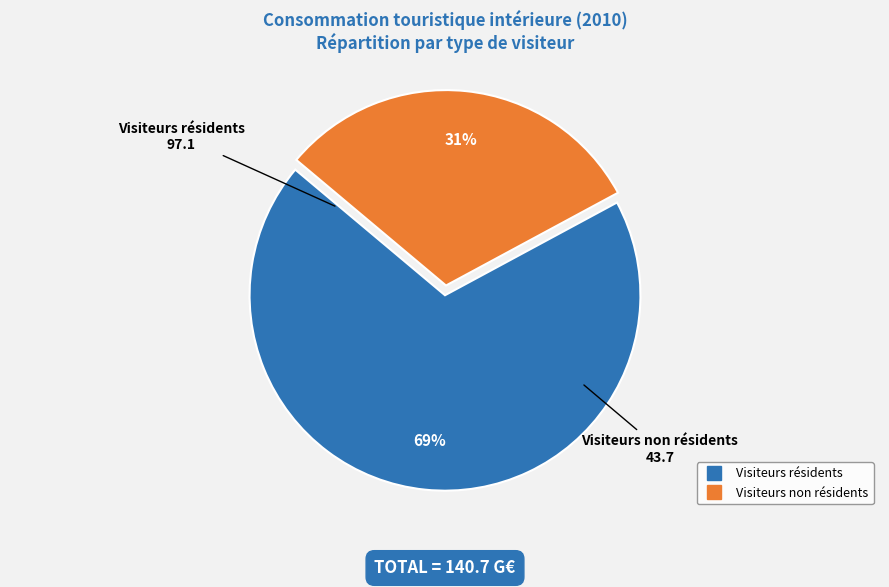

Which has a higher value, Visiteurs non résidents or Visiteurs résidents?

Visiteurs résidents